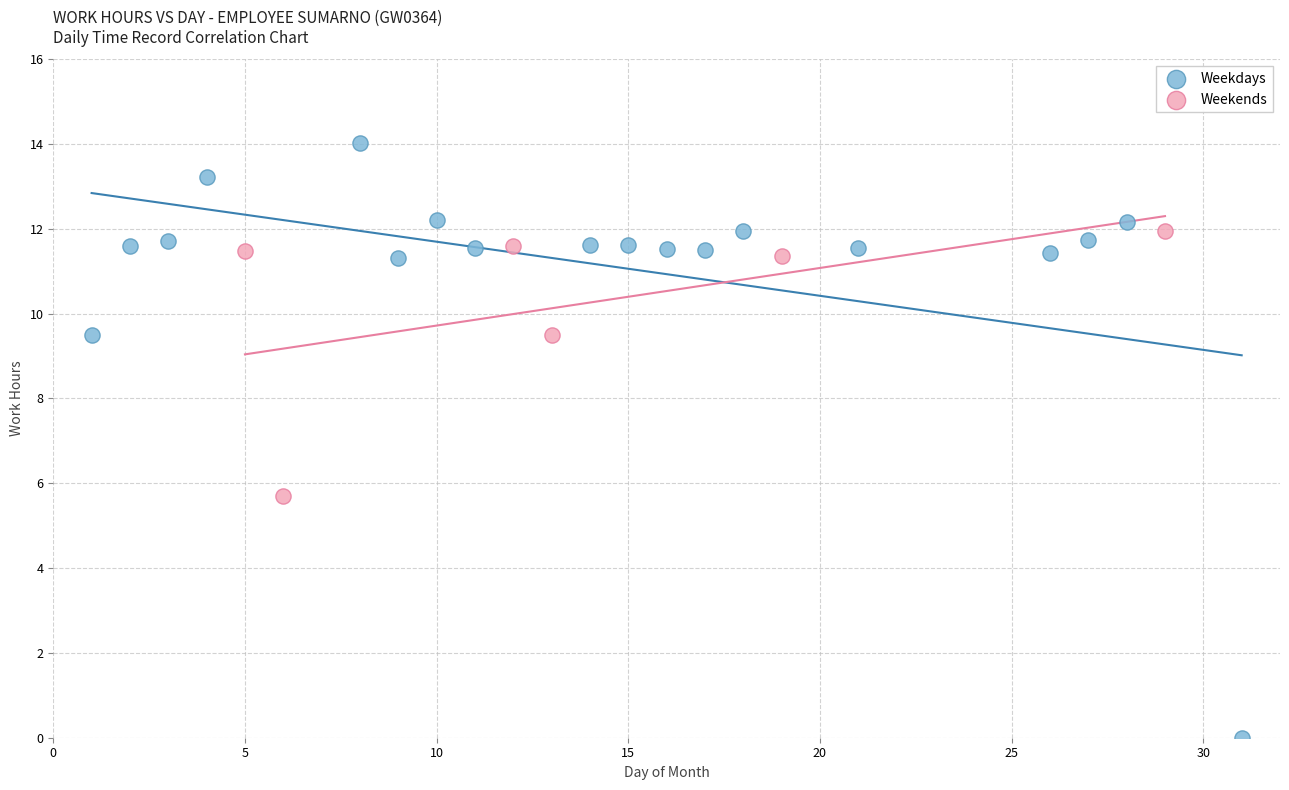

Which series has the widest spread of Y values?

Weekdays